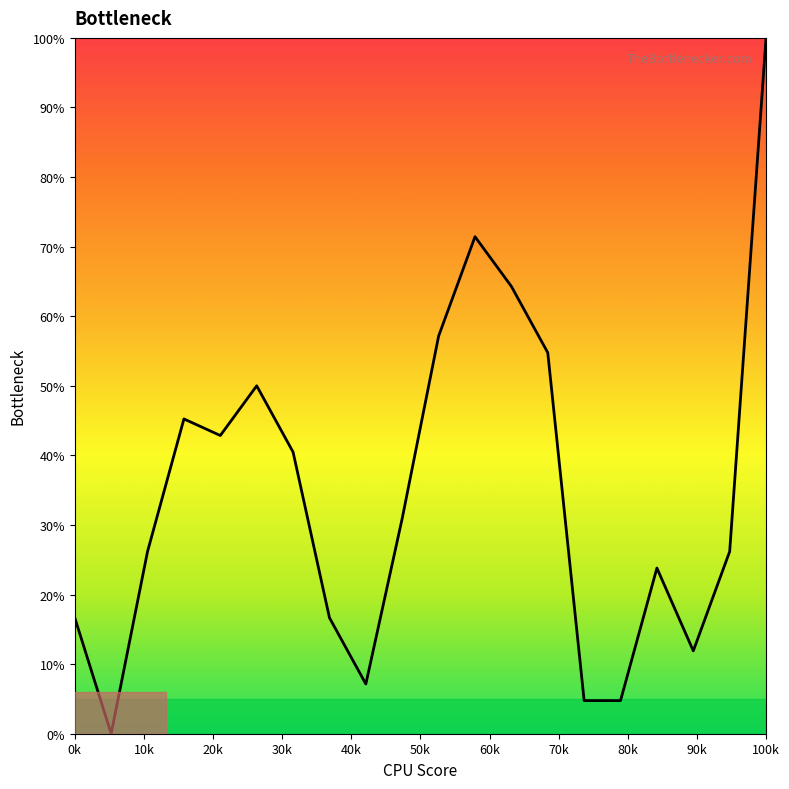

What is the greatest value displayed?

100.0